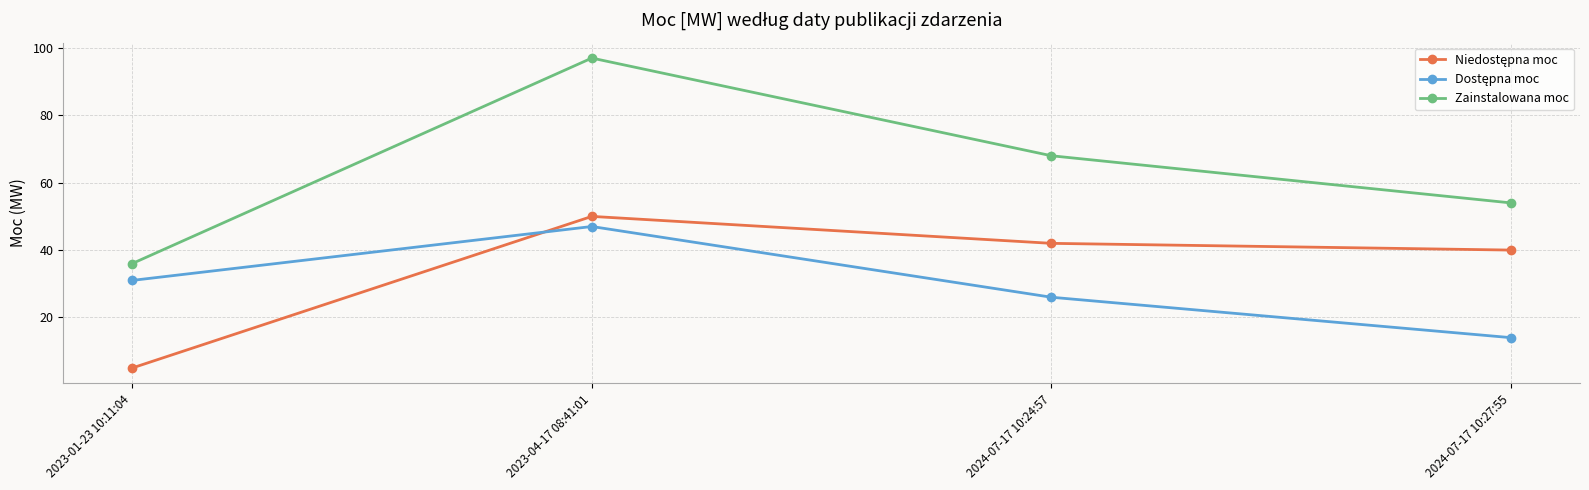

What is the label of the 3rd point from the right?

2023-04-17 08:41:01